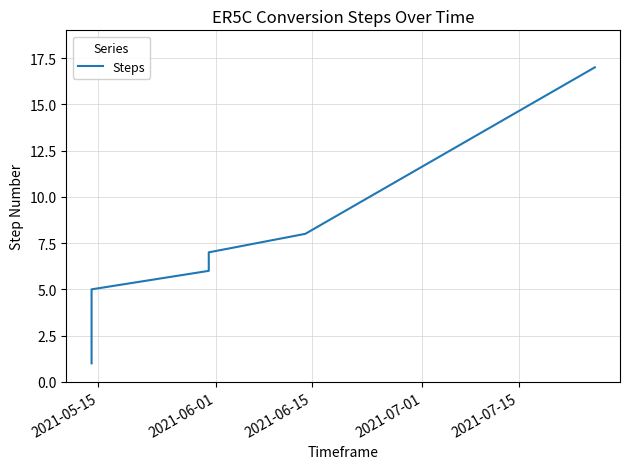

How many data points are less than 6?

5